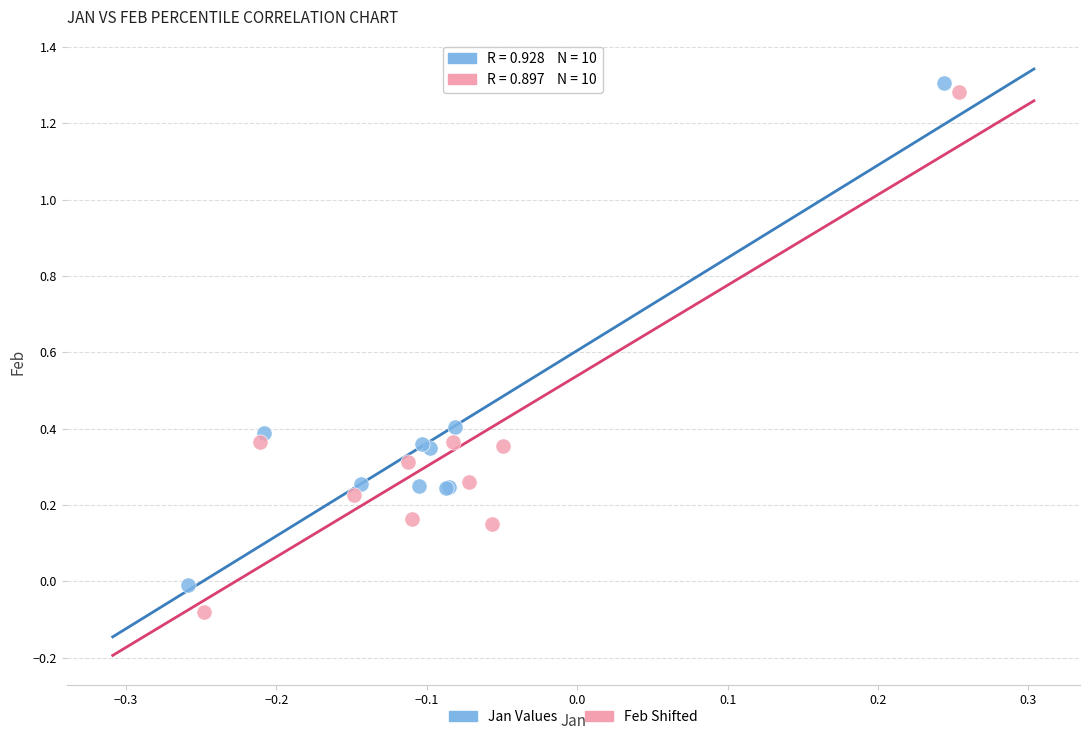

Which series has the largest Y range (max minus min)?

Feb Shifted